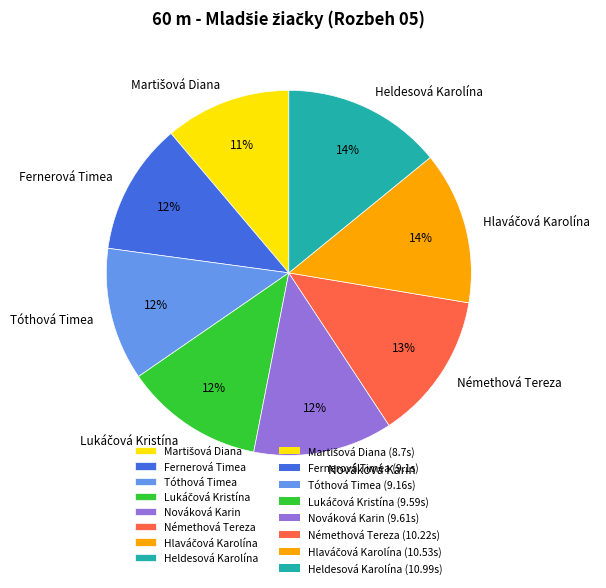

True or false: Nováková Karin accounts for 12% of the total.

True